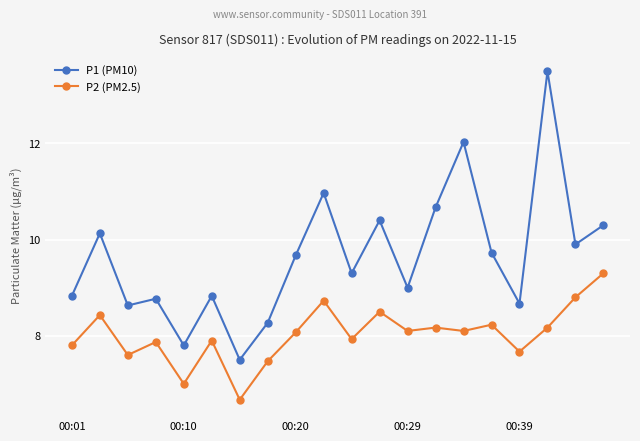

List the series in order of their peak value, lowest first.

P2 (PM2.5), P1 (PM10)